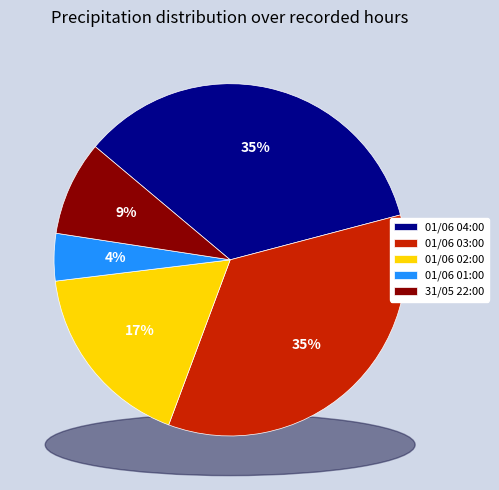

To the nearest percent, what percentage of the pie is 01/06 01:00?

4%